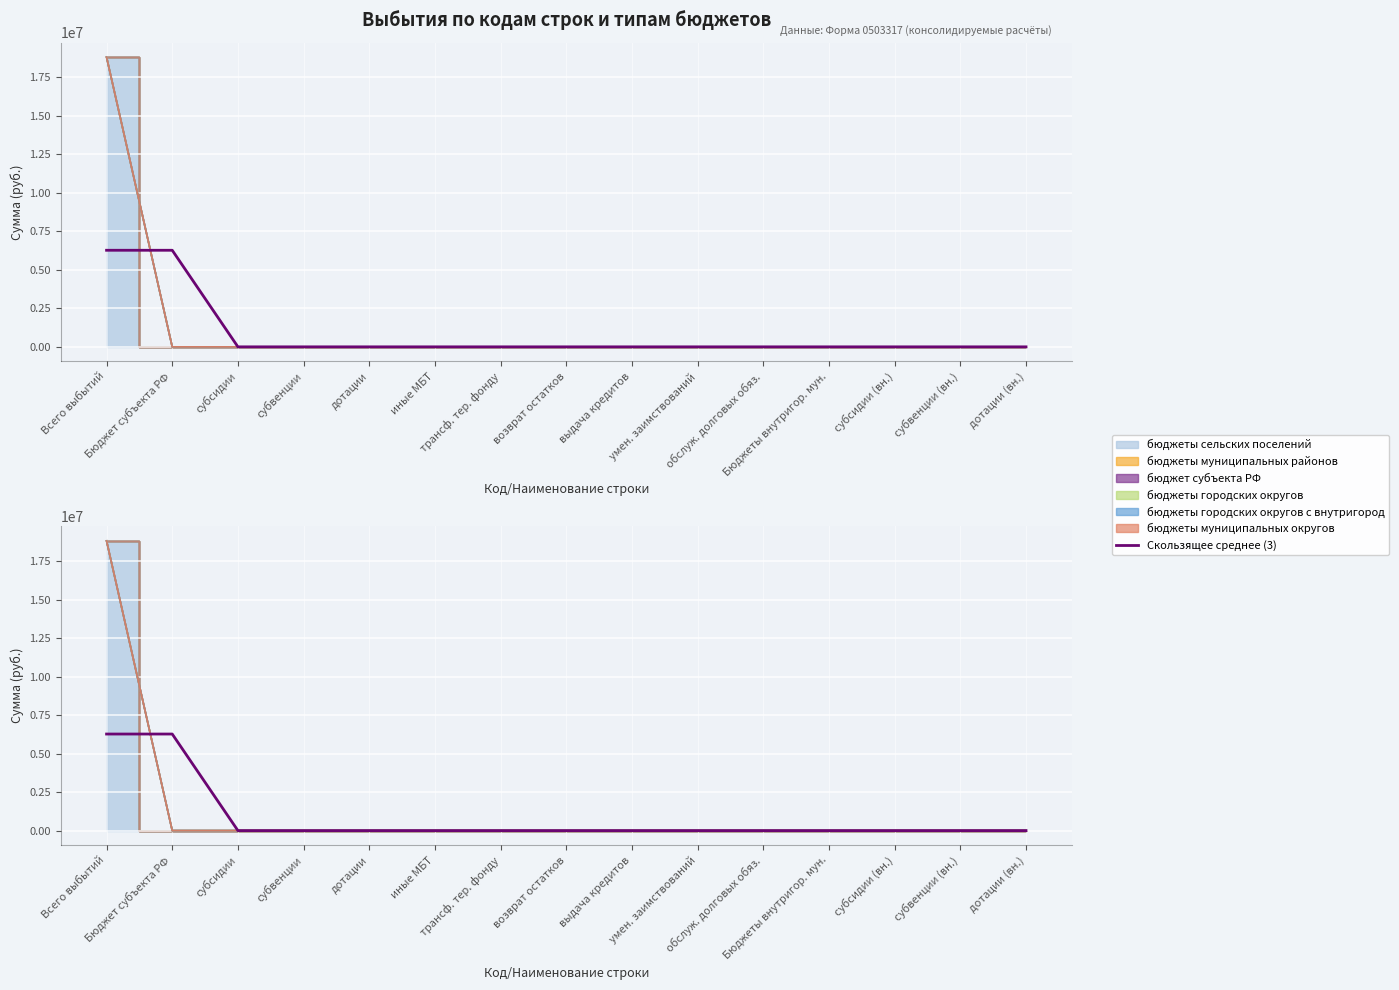

Rank the categories by value from lowest to highest.

субсидии, субвенции, дотации, иные МБТ, трансф. тер. фонду, возврат остатков, выдача кредитов, умен. заимствований, обслуж. долговых обяз., Бюджеты внутригор. мун., субсидии (вн.), субвенции (вн.), дотации (вн.), Всего выбытий, Бюджет субъекта РФ